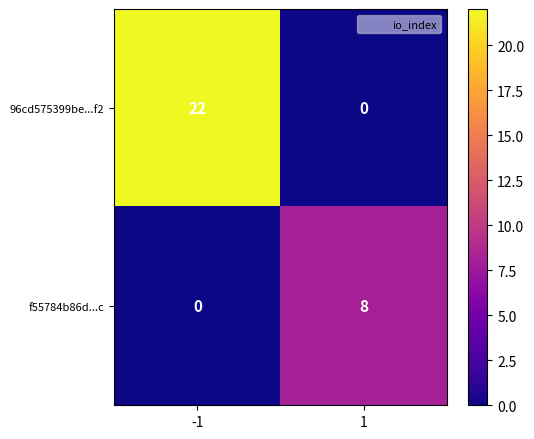

The value of f55784b86d...c at 1 is 8. True or false?

True